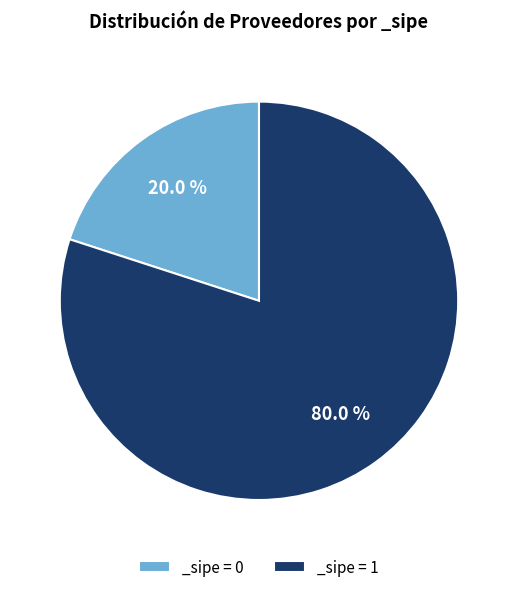

Approximately how many times larger is the value at _sipe = 1 compared to _sipe = 0?

4.0